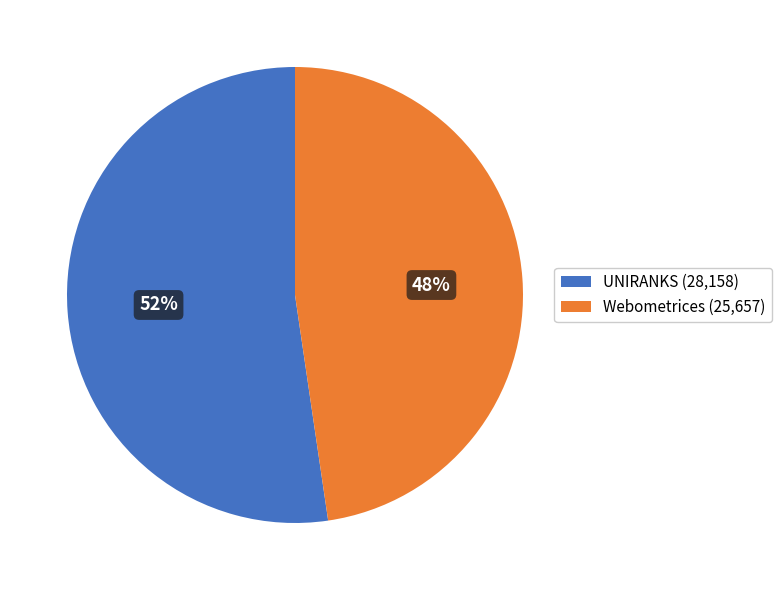

Do UNIRANKS (28,158) and Webometrices (25,657) together represent more than half of the pie?

Yes